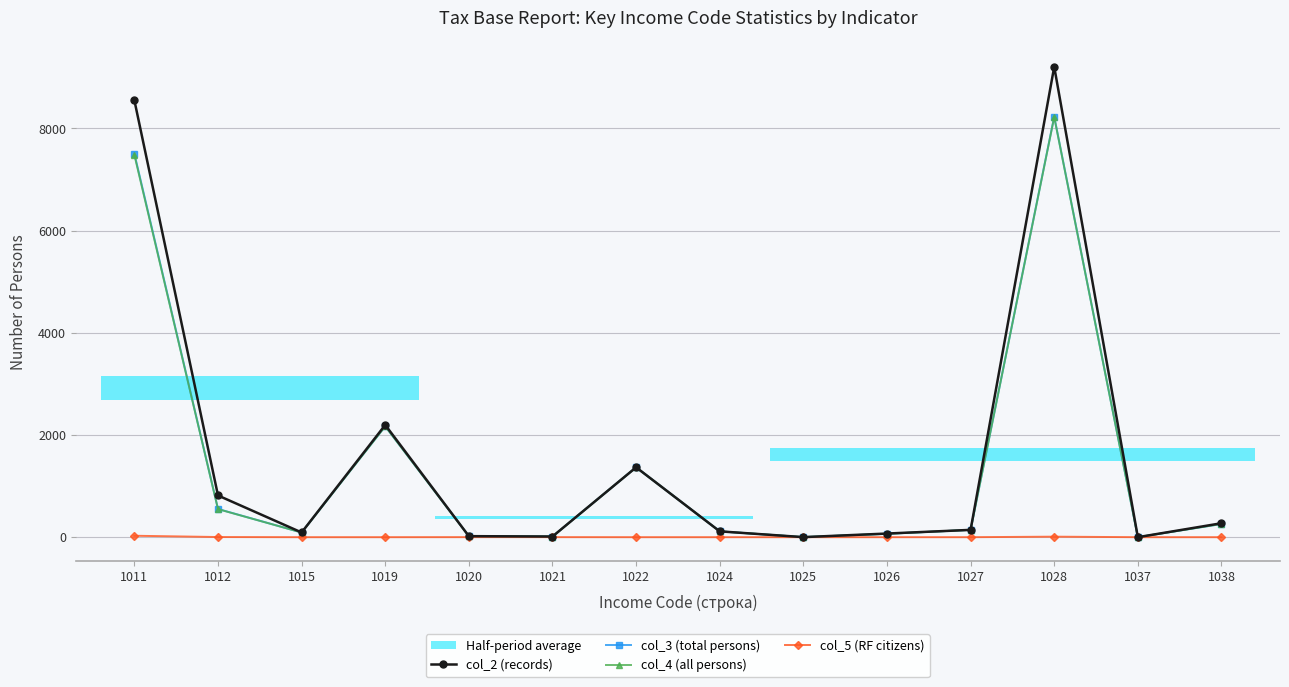

Reading right to left, transcribe all the data shown in this chart.

col_2 (records): 273	0	9204	143	71	1	114	1367	13	20	2196	92	816	8548
col_3 (total persons): 258	0	8229	143	66	1	114	1367	13	20	2169	91	552	7506
col_4 (all persons): 258	0	8220	143	66	1	114	1367	12	19	2169	91	549	7479
col_5 (RF citizens): 0	0	10	0	0	0	0	0	1	1	0	0	3	28